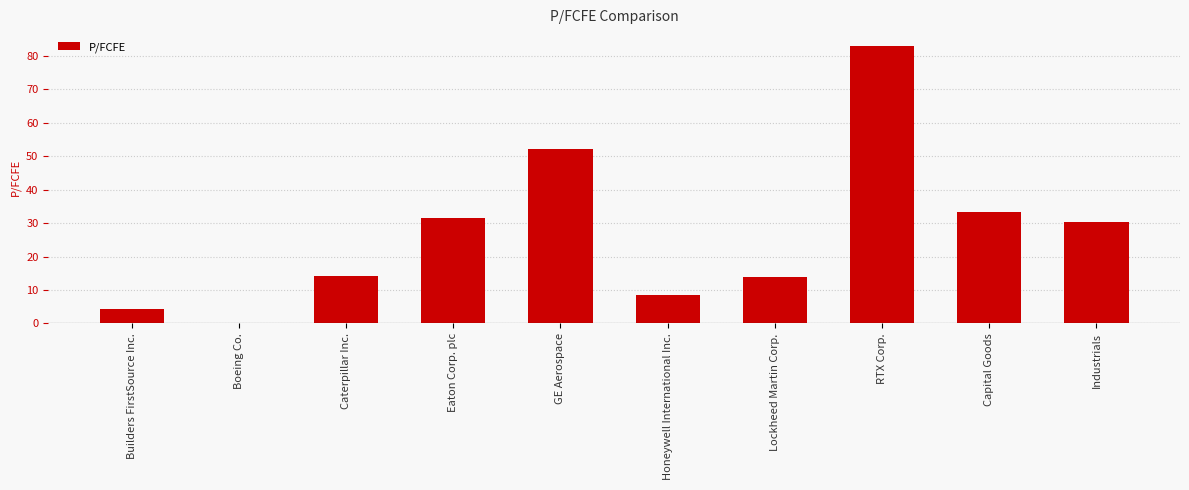

The chart shows a value of 56.6 at Capital Goods. True or false?

False